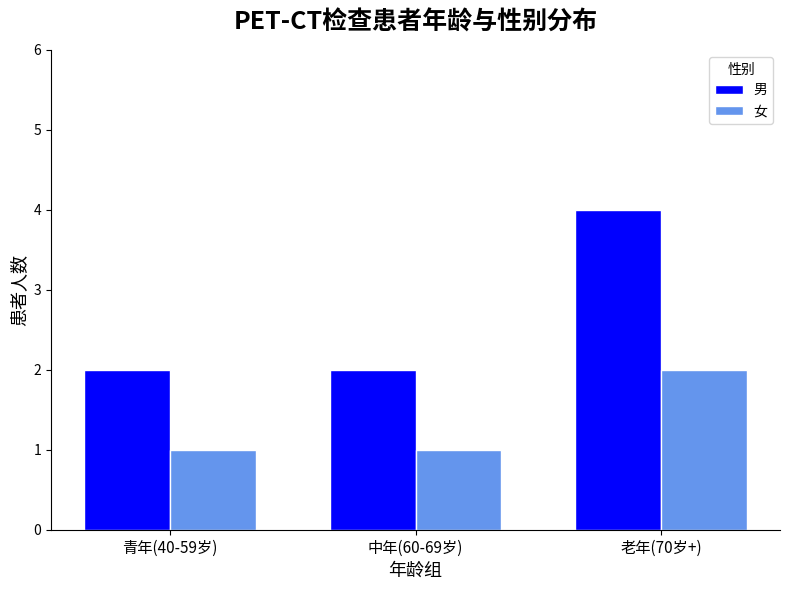

Count the 女 values in the range 1 to 2.

3